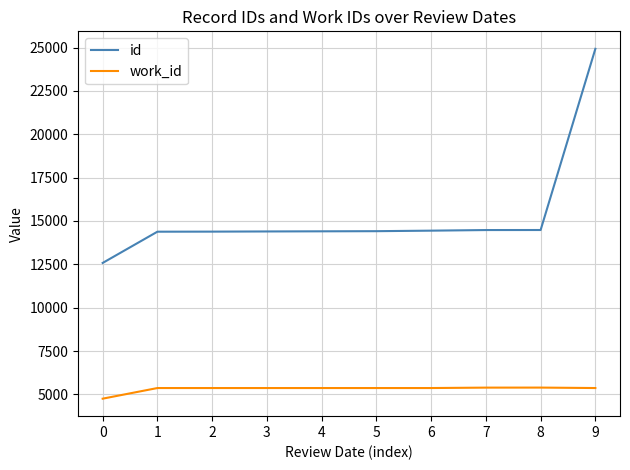

What is the smallest value displayed?

4753